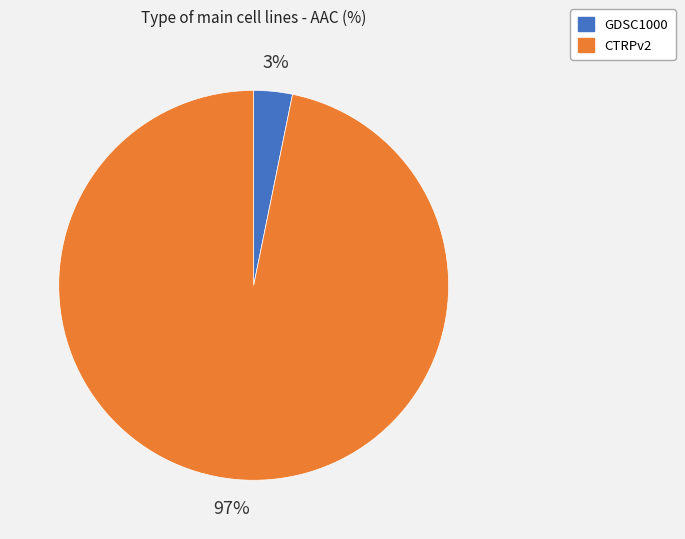

Which slice is the smallest?

GDSC1000